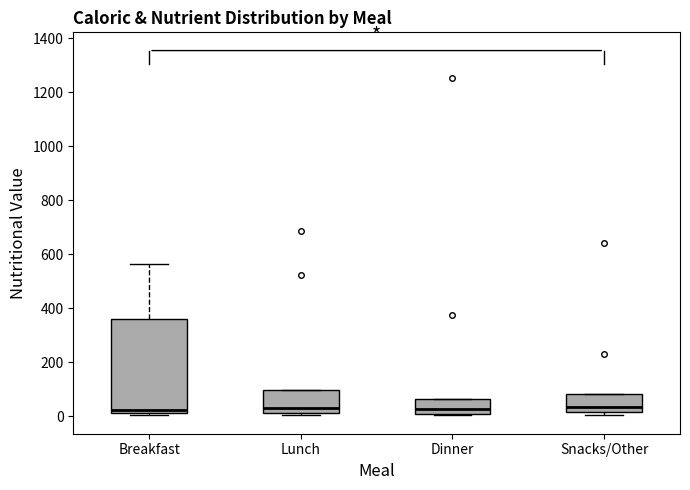

Where does the median line of the box for Snacks/Other sit on the y-axis? The values are not printed on the chart, so give them approximately, as read against the axis.

40